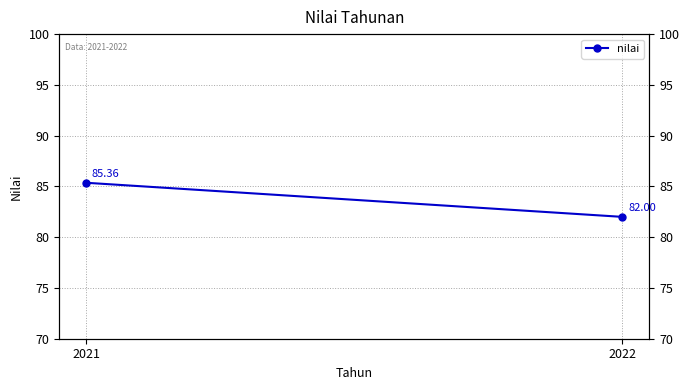

List the labels in order of value, largest first.

2021, 2022